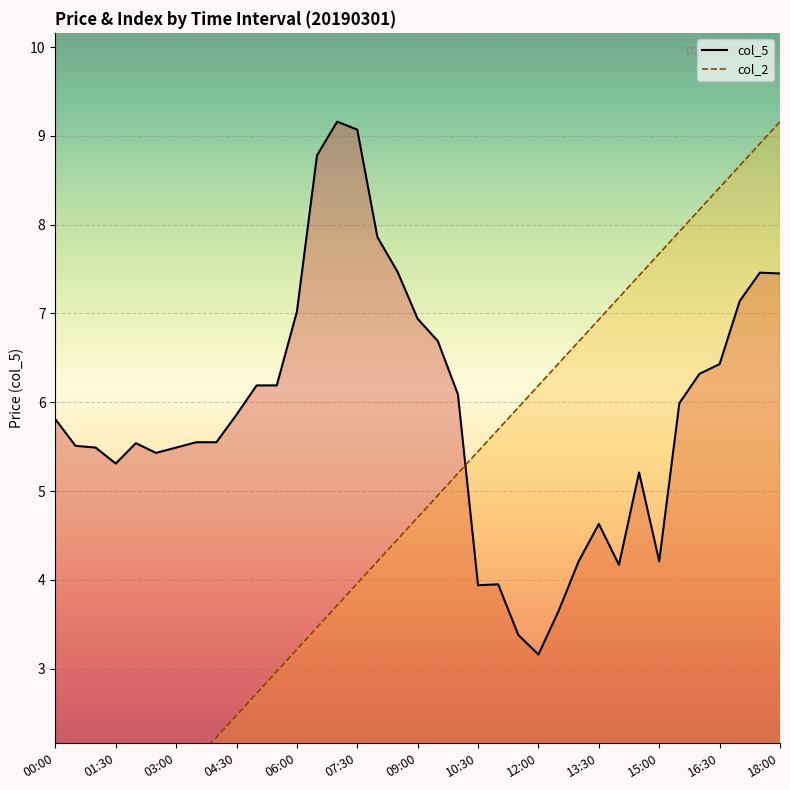

Between 32 and 20, which is larger?

32